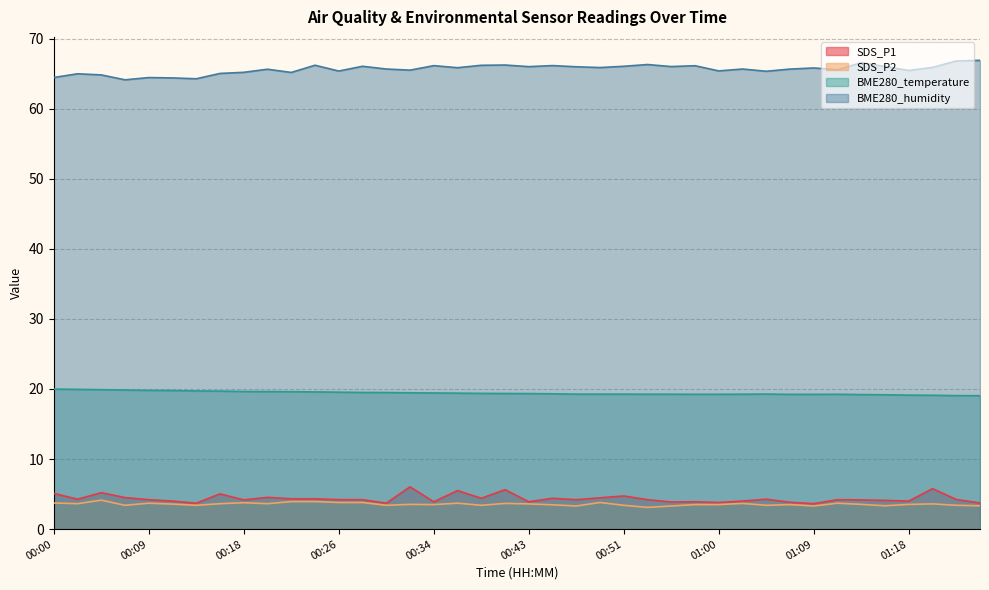

What position from the left is 00:13?

7